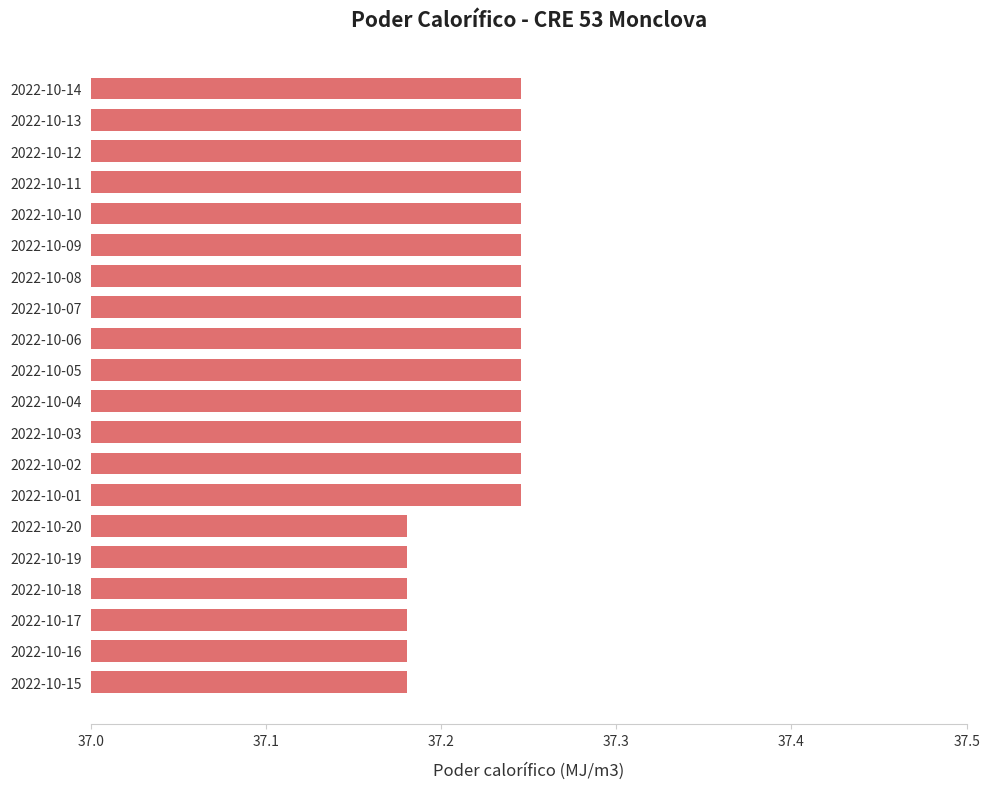

What is the label of the 1st bar from the bottom?

2022-10-15